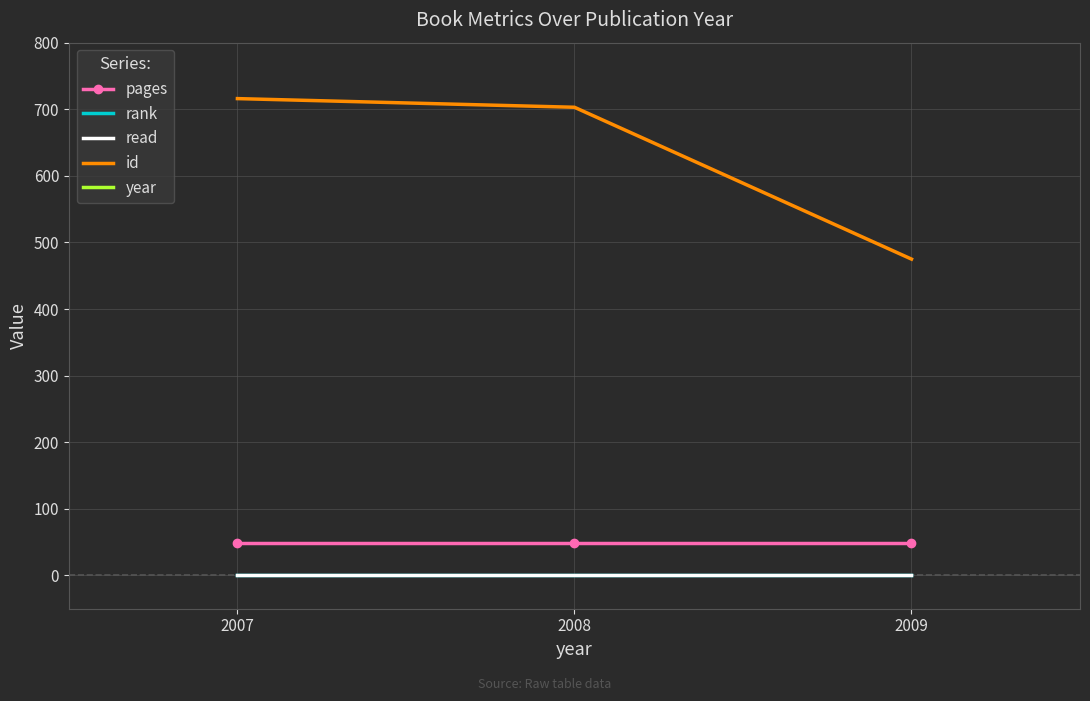

What is the highest value of the year series?

2009